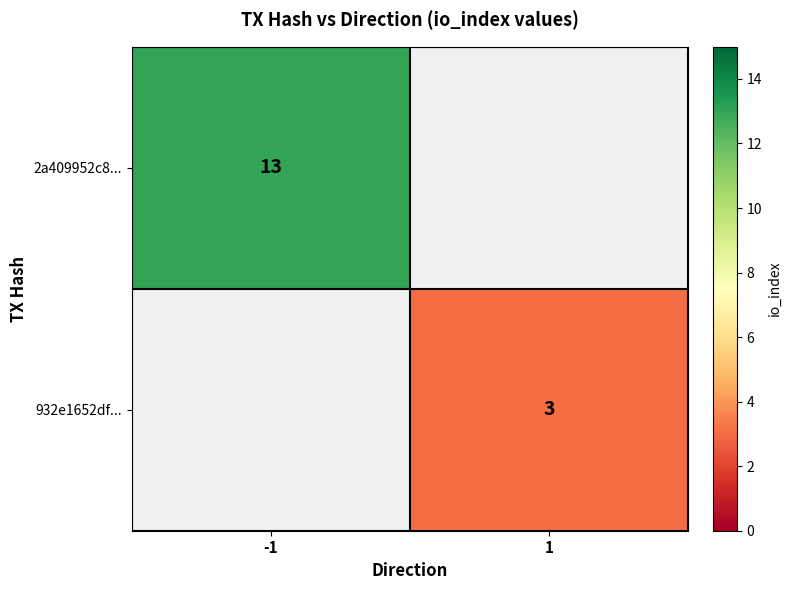

Is it true that 932e1652df... equals 1 at 1?

False